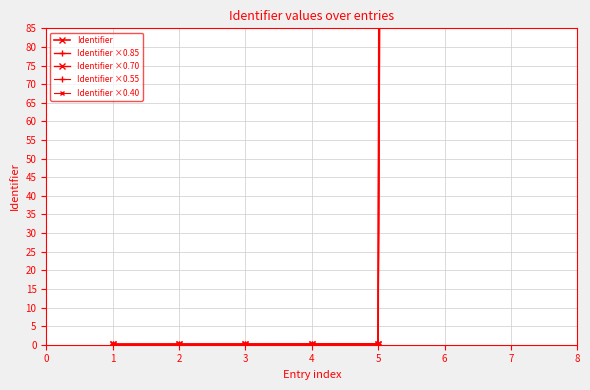

What is the difference between the second highest and minimum values in the Identifier series?

8297.1